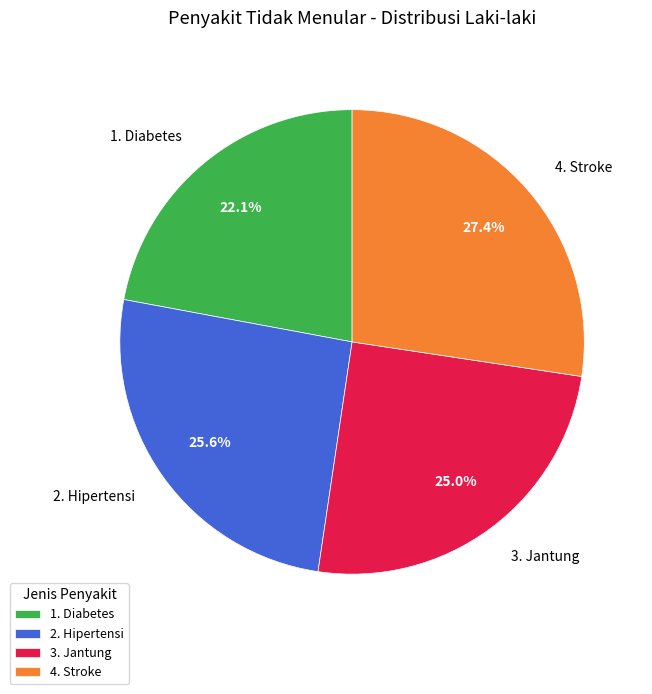

Between 1. Diabetes and 3. Jantung, which is larger?

3. Jantung